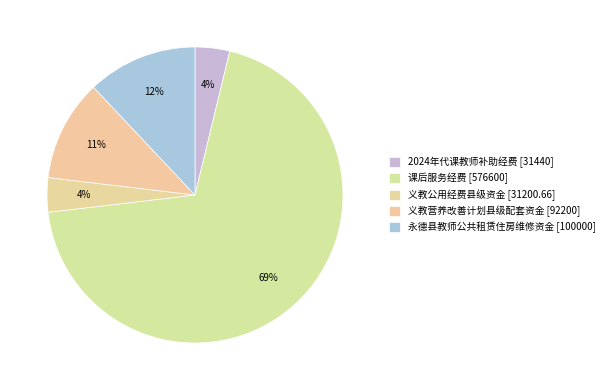

Is there a majority slice in this chart?

Yes